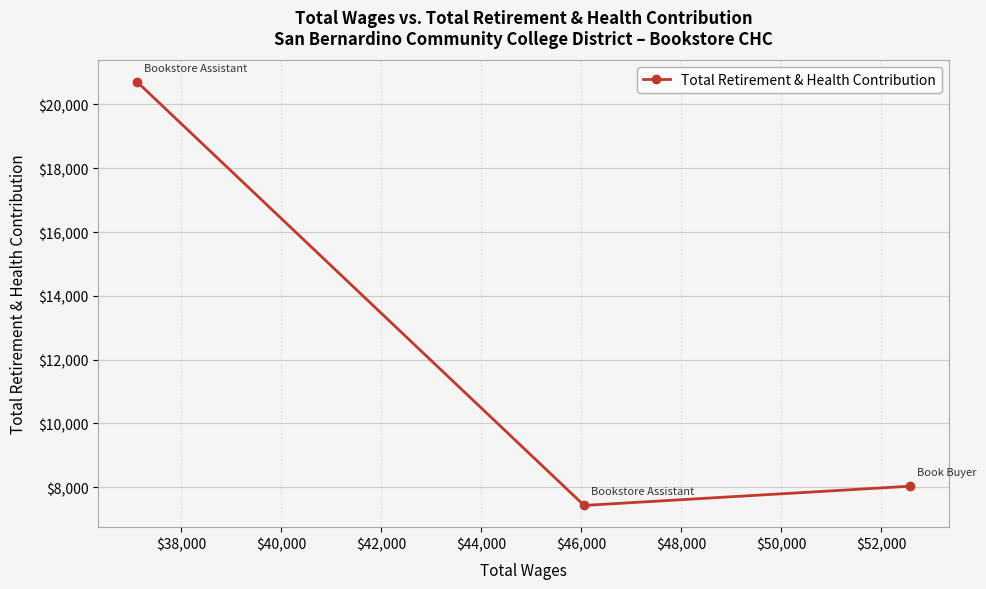

What is the difference between the second highest and minimum values?

603